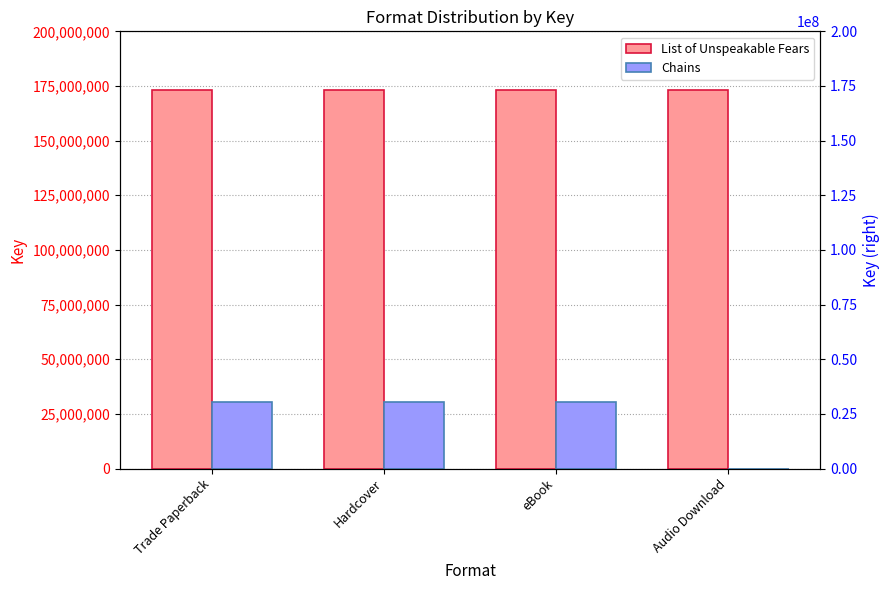

True or false: Chains has a value of 0 at Audio Download.

True